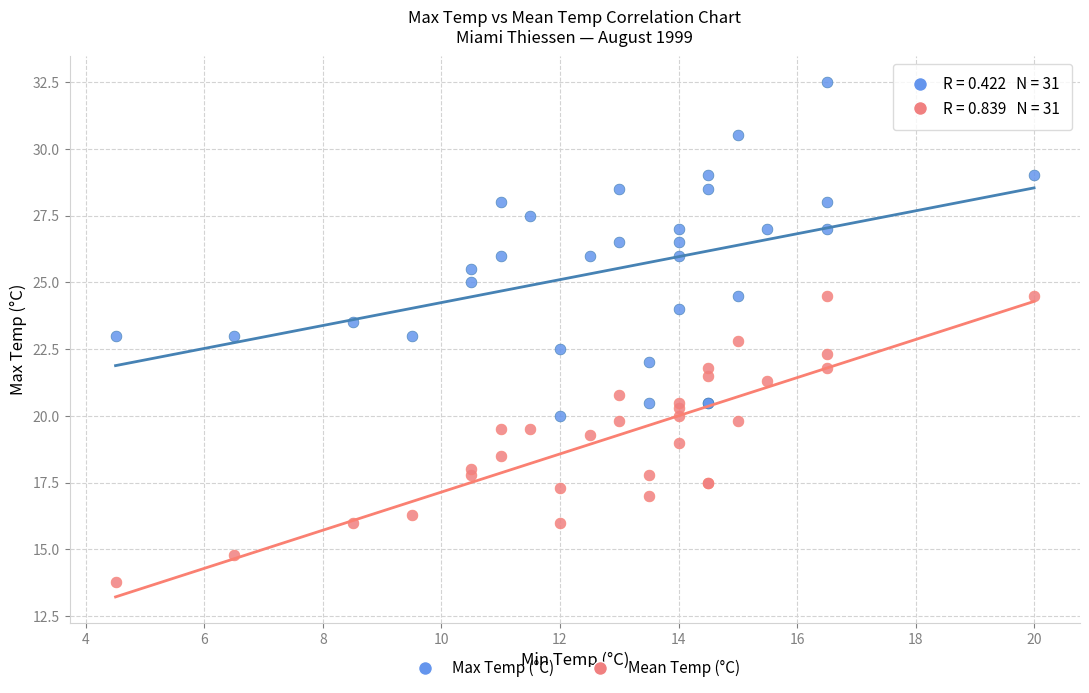

Which series contains the lowest Y value?

Mean Temp (°C)